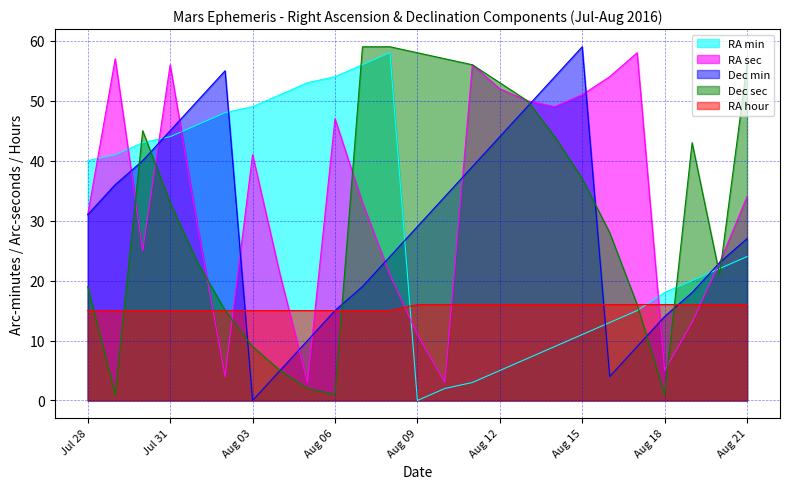

How many interior local valleys does the Dec sec series have?

4